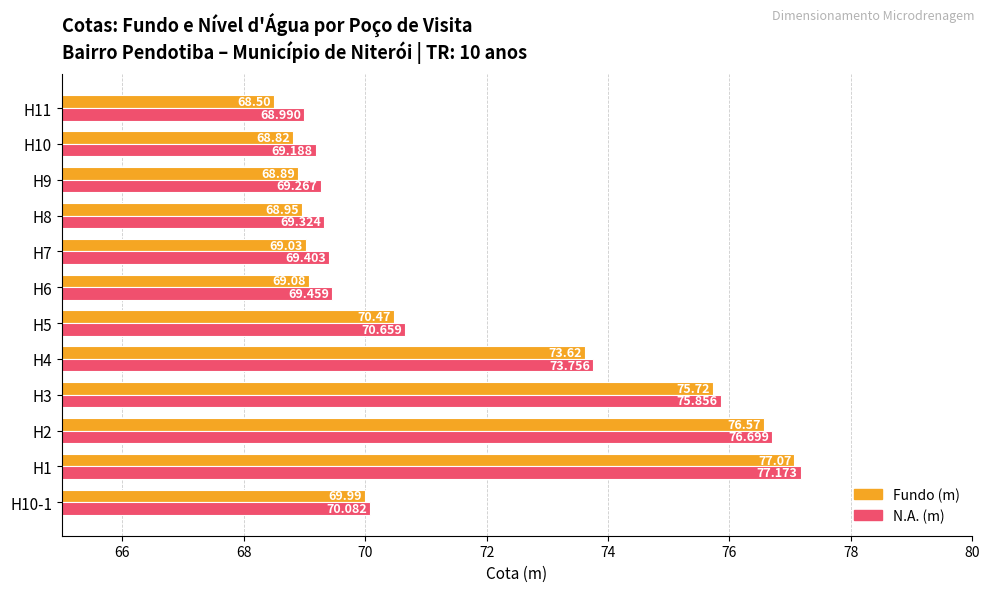

Between H10-1 and H5, which series saw the biggest shift?

N.A. (m)